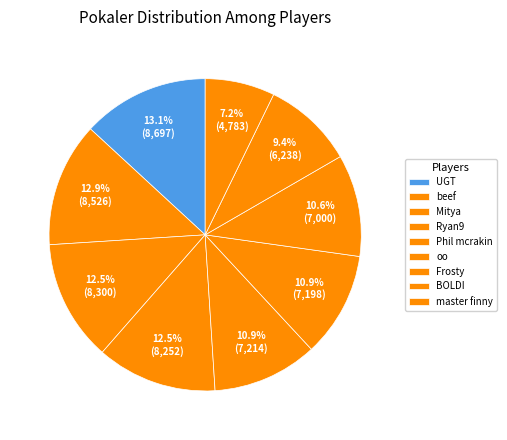

To the nearest percent, what portion does Phil mcrakin represent?

11%